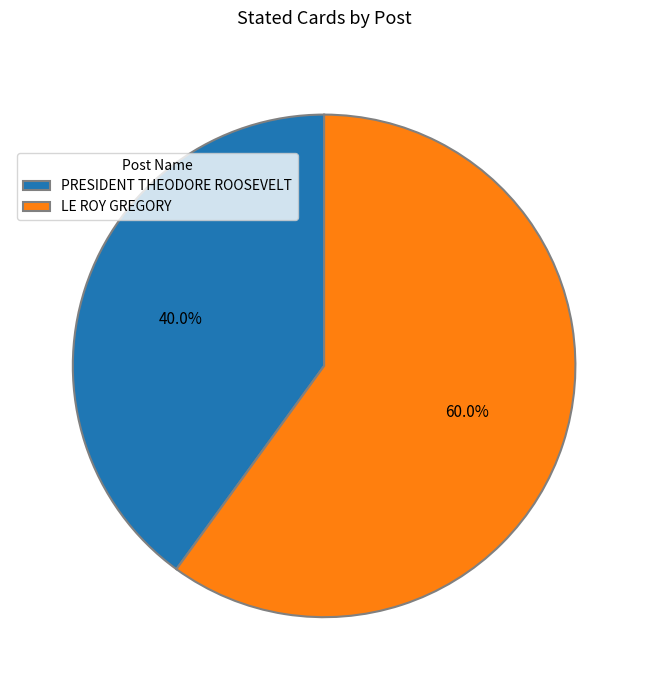

Rank the categories by value from lowest to highest.

PRESIDENT THEODORE ROOSEVELT, LE ROY GREGORY